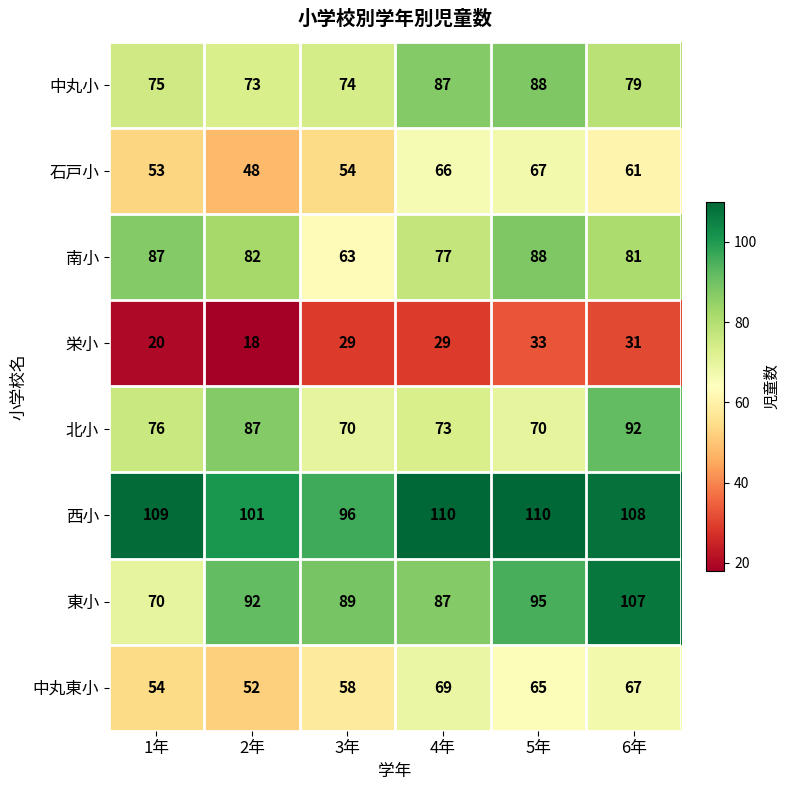

At how many categories does at least one series exceed 28?

6